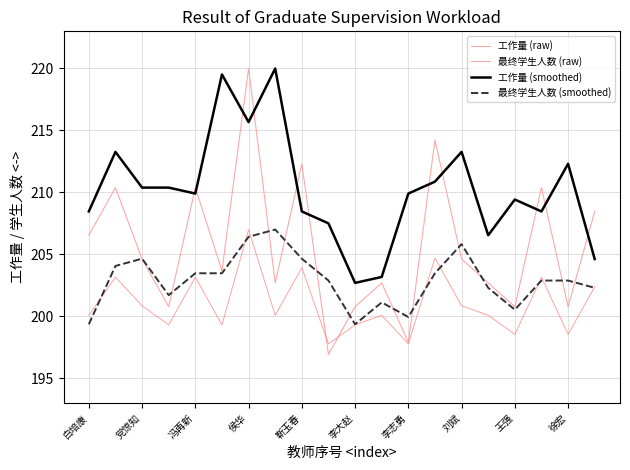

True or false: 最终学生人数 (raw) and 工作量 (smoothed) cross at least once.

False